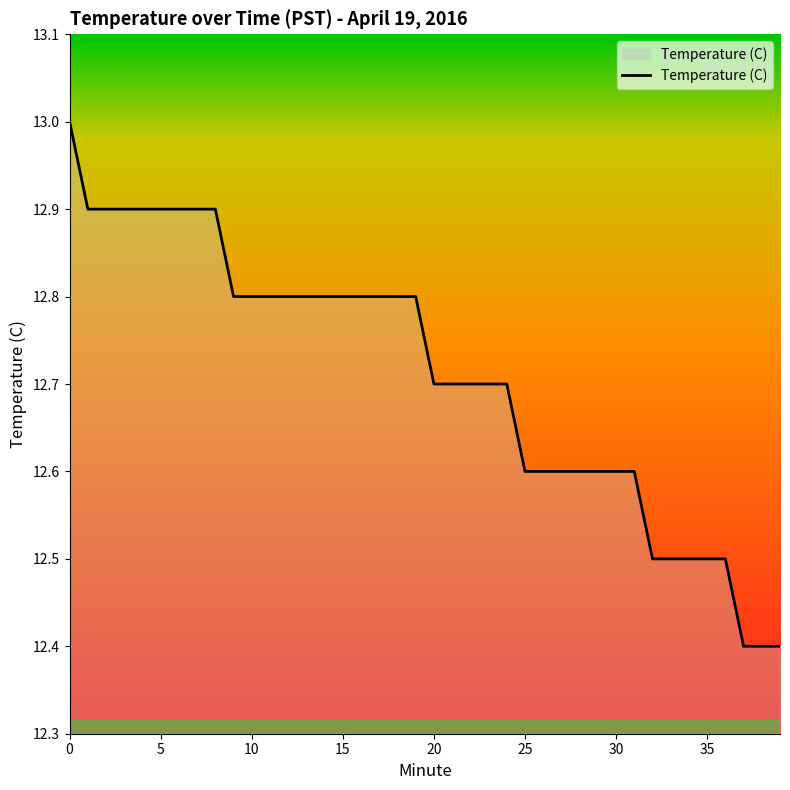

What is the difference between the maximum and minimum values?

0.6